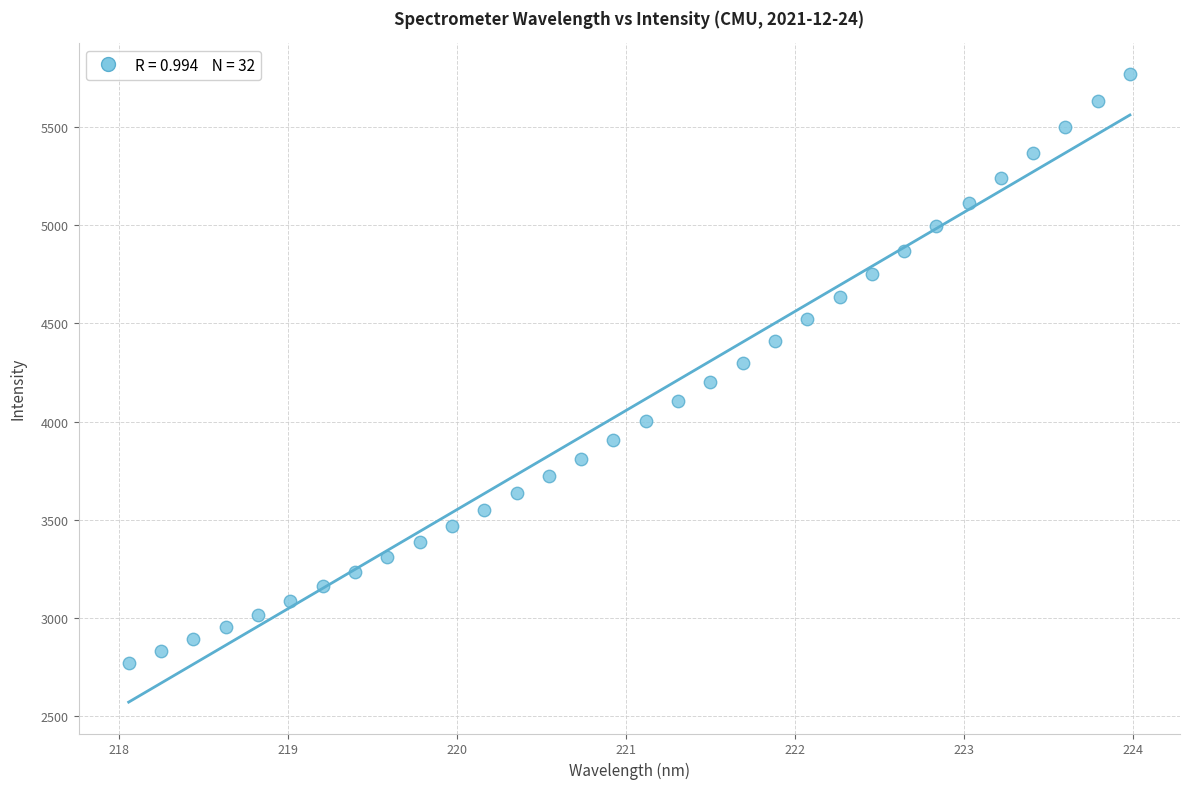

What is the range of X values (max minus min)?

5.9